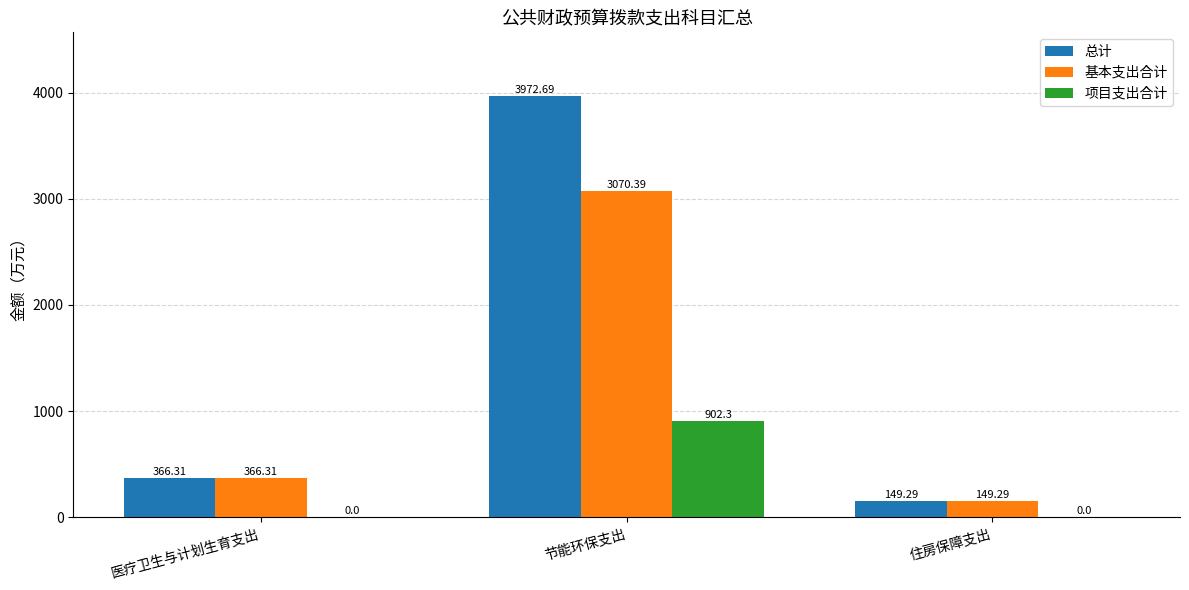

What is the total value across all series at 医疗卫生与计划生育支出?

732.6